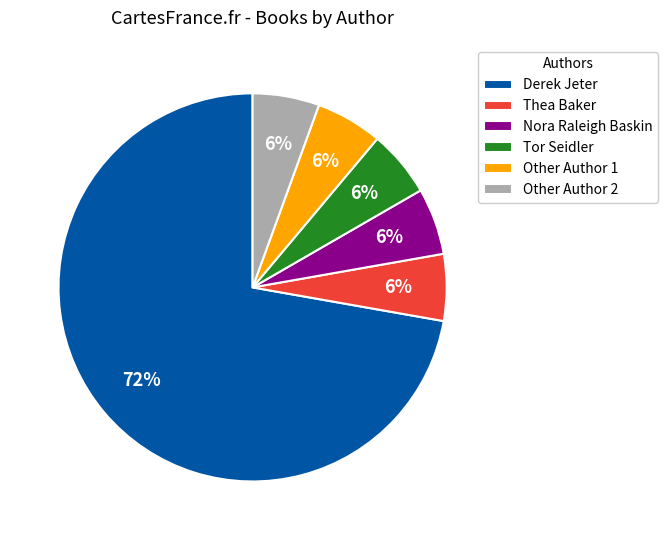

Which category accounts for the majority?

Derek Jeter